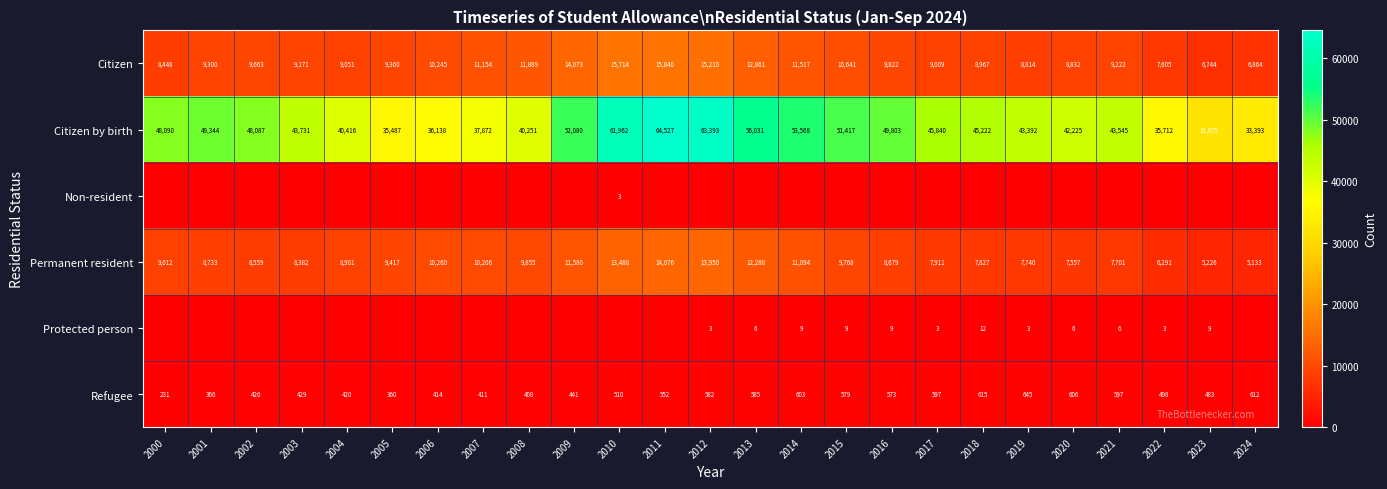

Count the number of data series in this chart.

6